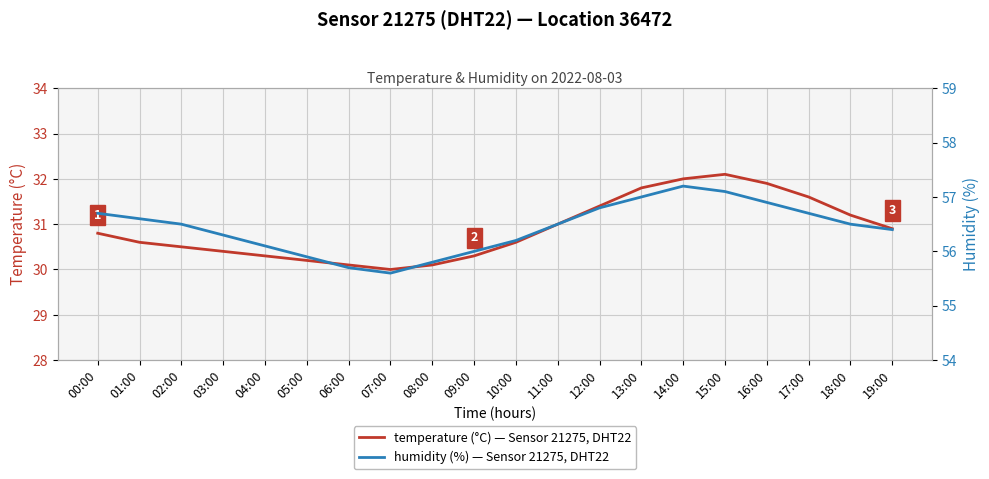

Rank the series by their maximum value, from lowest to highest.

temperature (°C) — Sensor 21275, DHT22, humidity (%) — Sensor 21275, DHT22